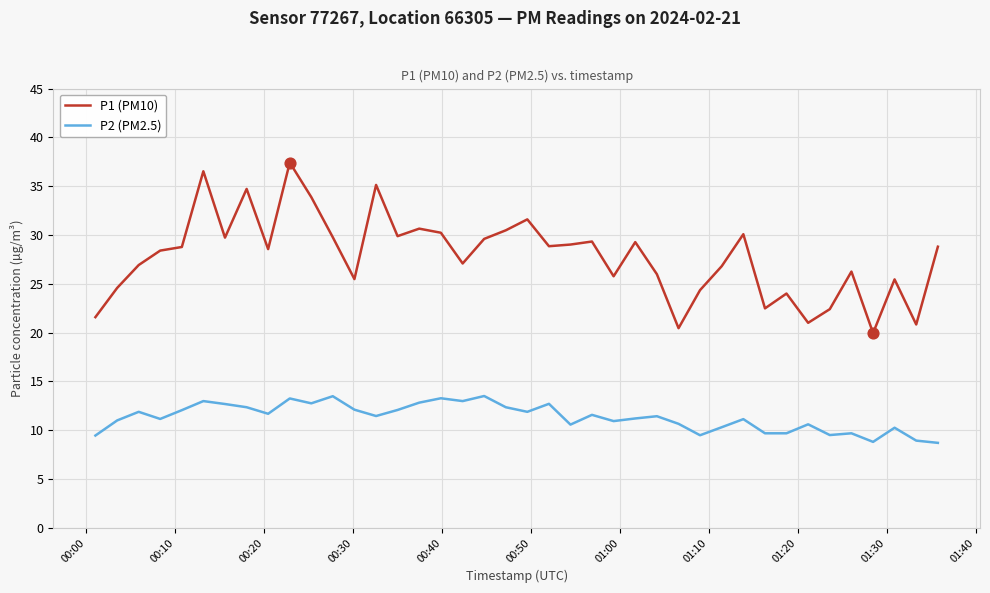

Which series has the widest spread of values?

P1 (PM10)